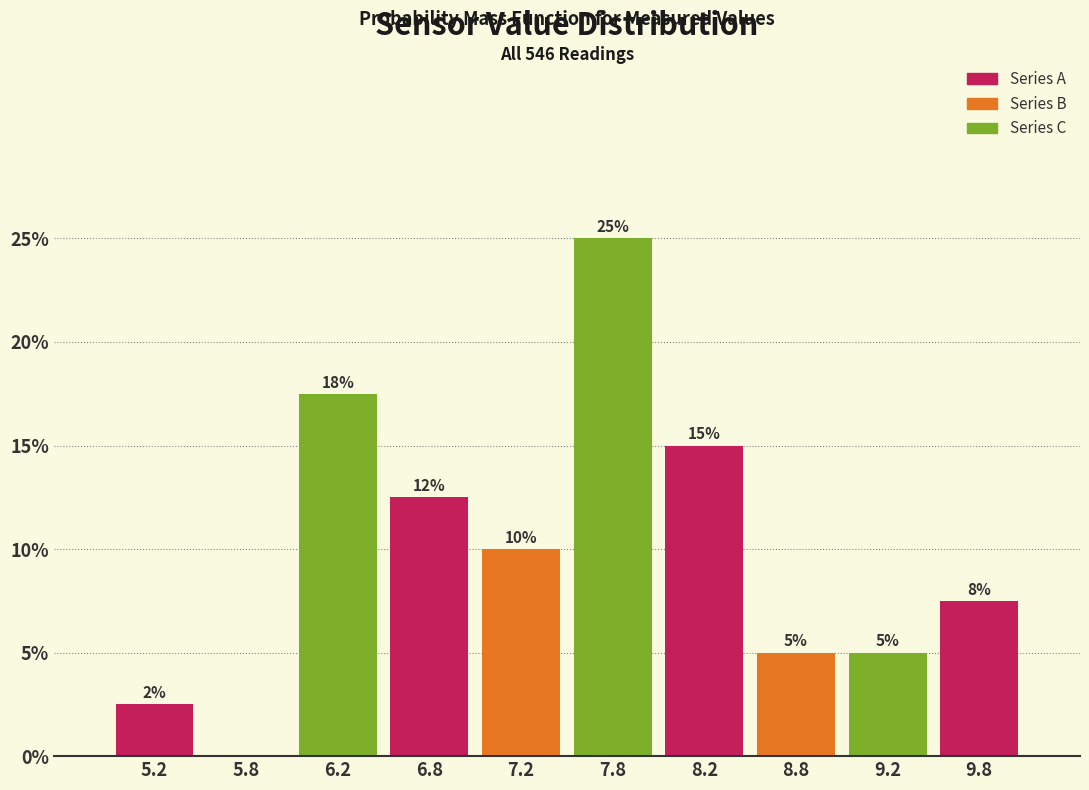

Over which range of the x-axis is the bar tallest?

7.5 to 8.0